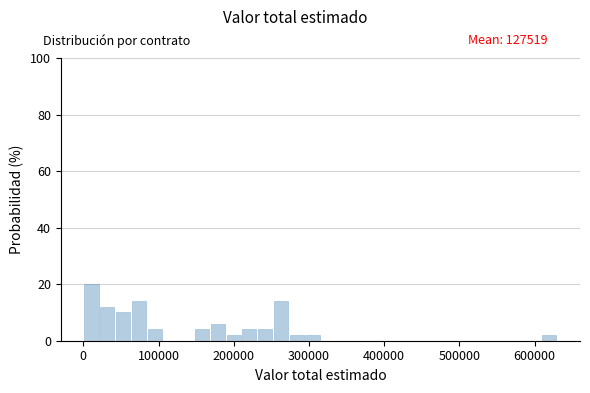

Around what value on the x-axis is the tallest bar? Give the approximate position of its centre, as read against the axis.

10000